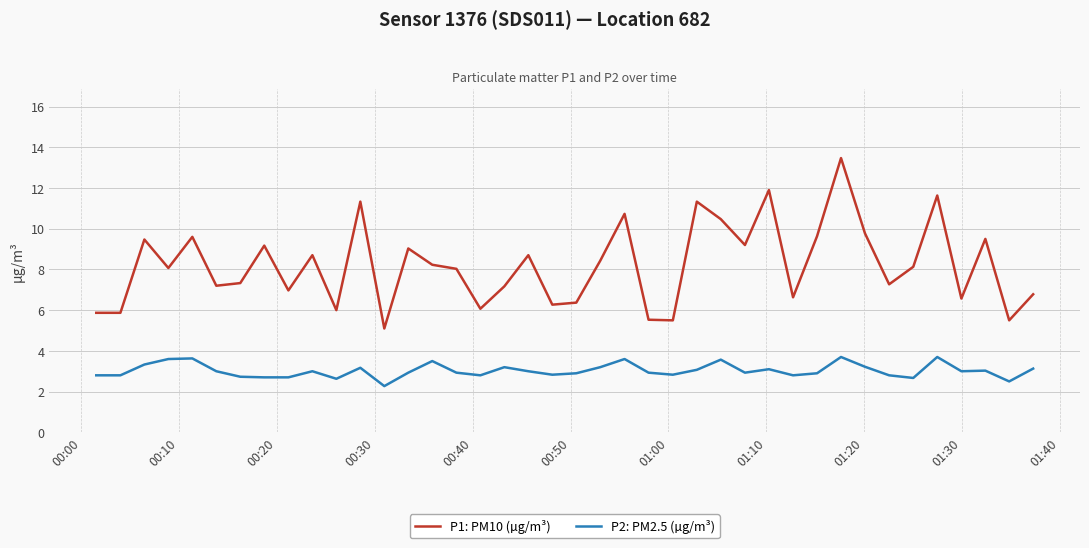

What is the maximum value for P1: PM10 (µg/m³)?

13.5